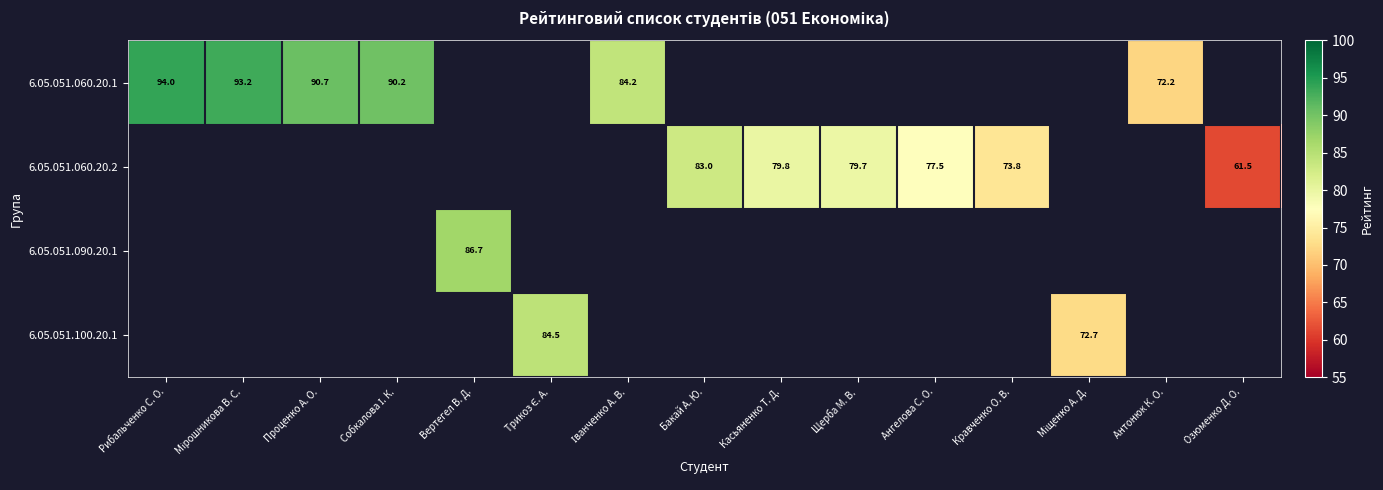

Which category has the lowest value across all series?

Озюменко Д. О.